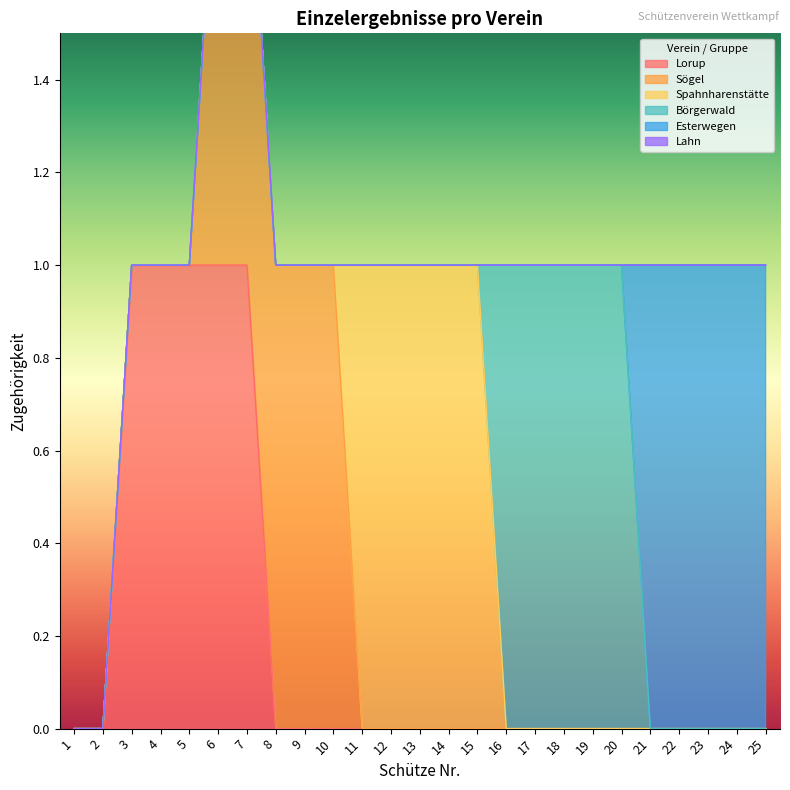

True or false: Lorup has a value of 0 at 20.

True